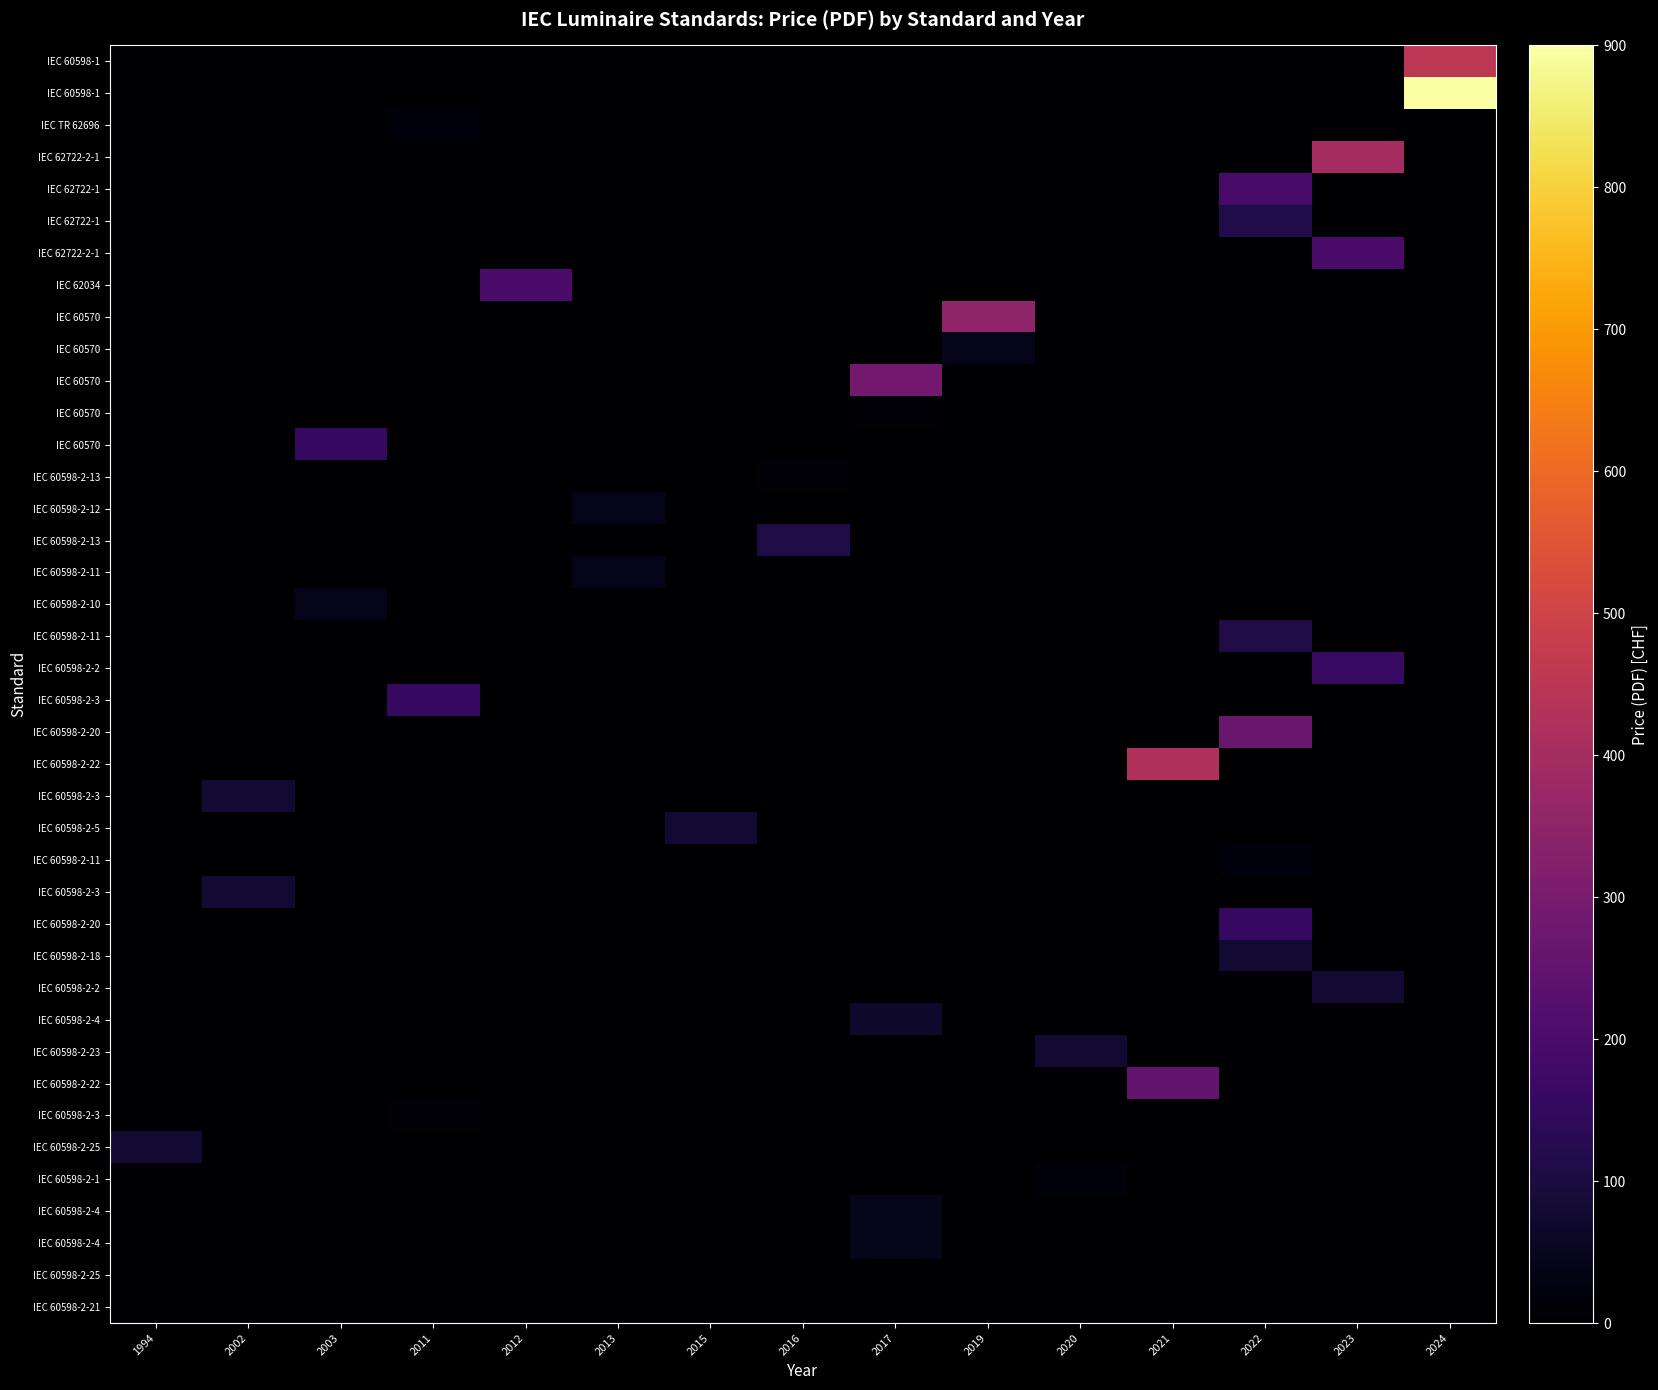

At how many categories does at least one series exceed 212?

6